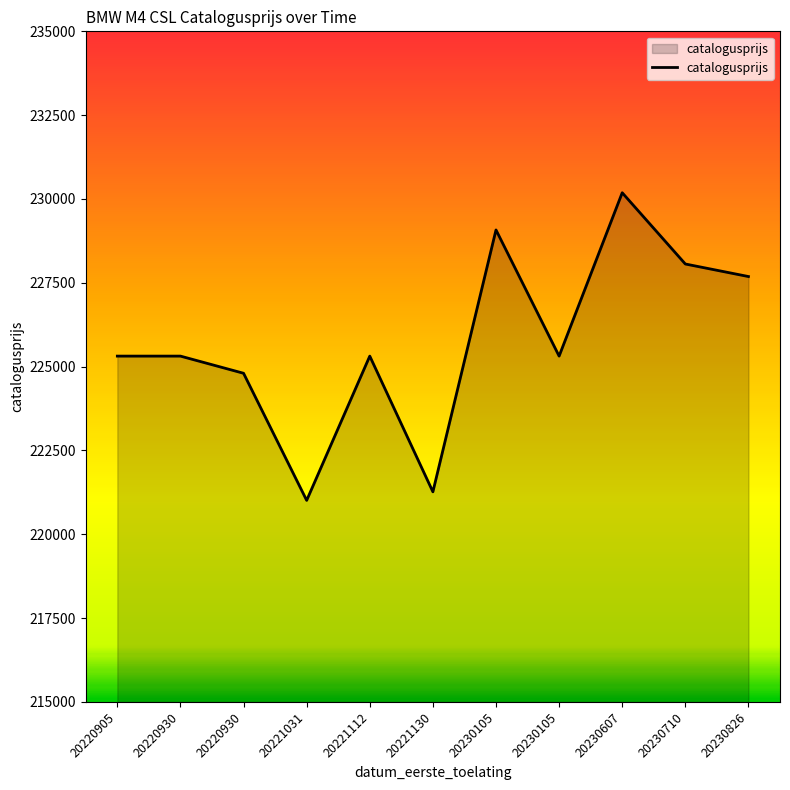

How many lines are shown in the chart?

1